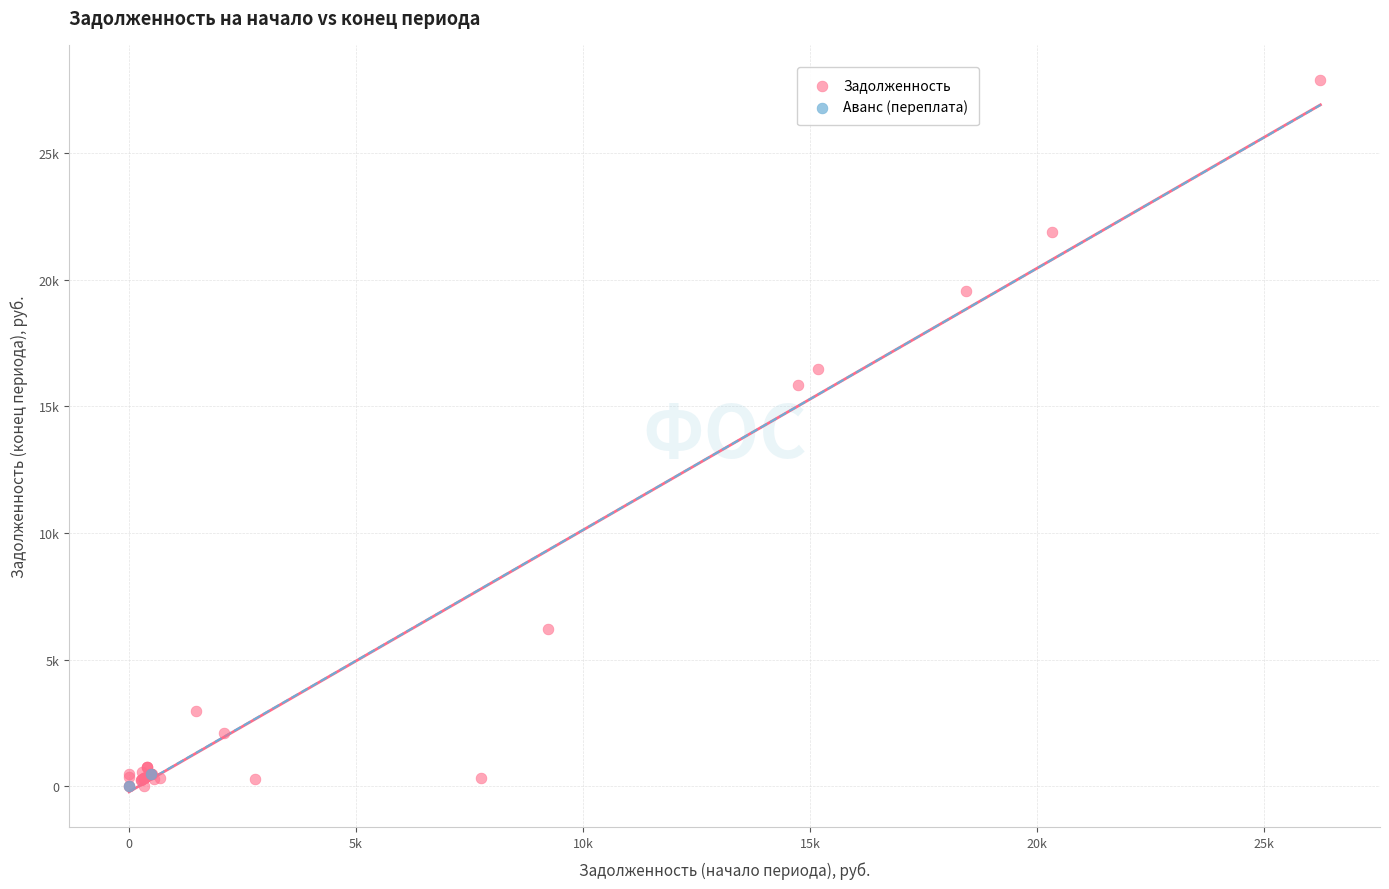

Which series reaches the maximum Y coordinate?

Задолженность